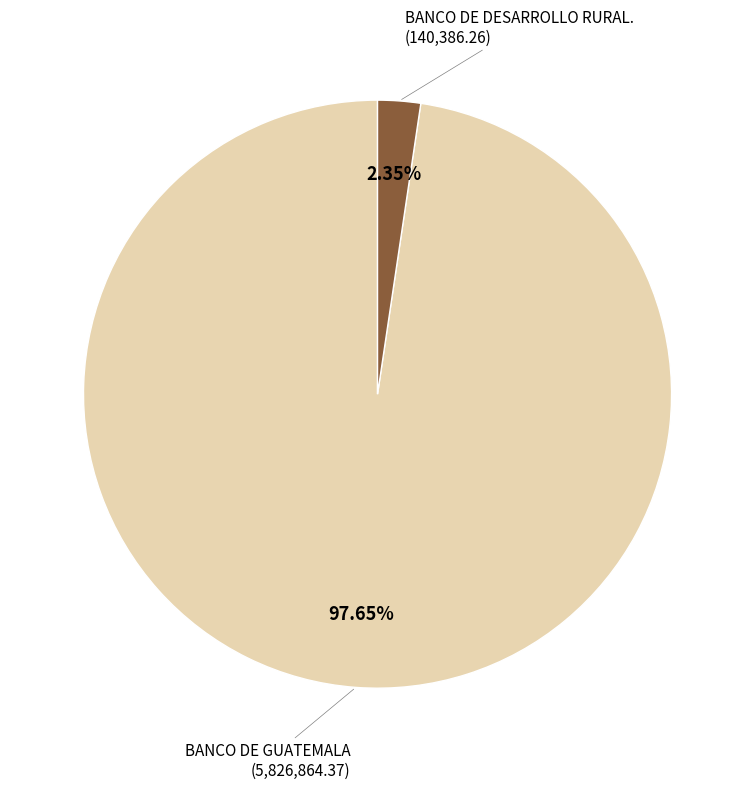

Is there any slice that represents more than half of the pie?

Yes